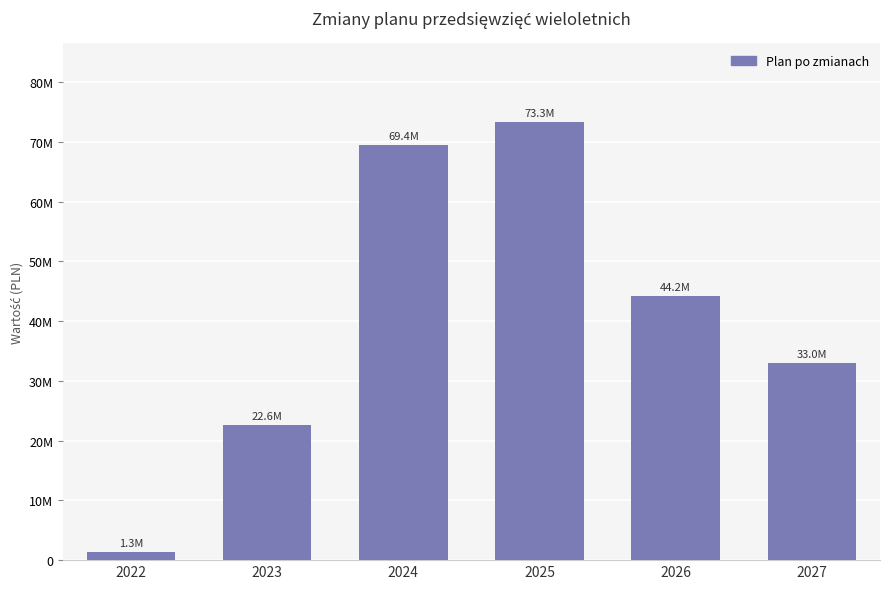

What is the change in value from 2025 to 2027?

-40319810